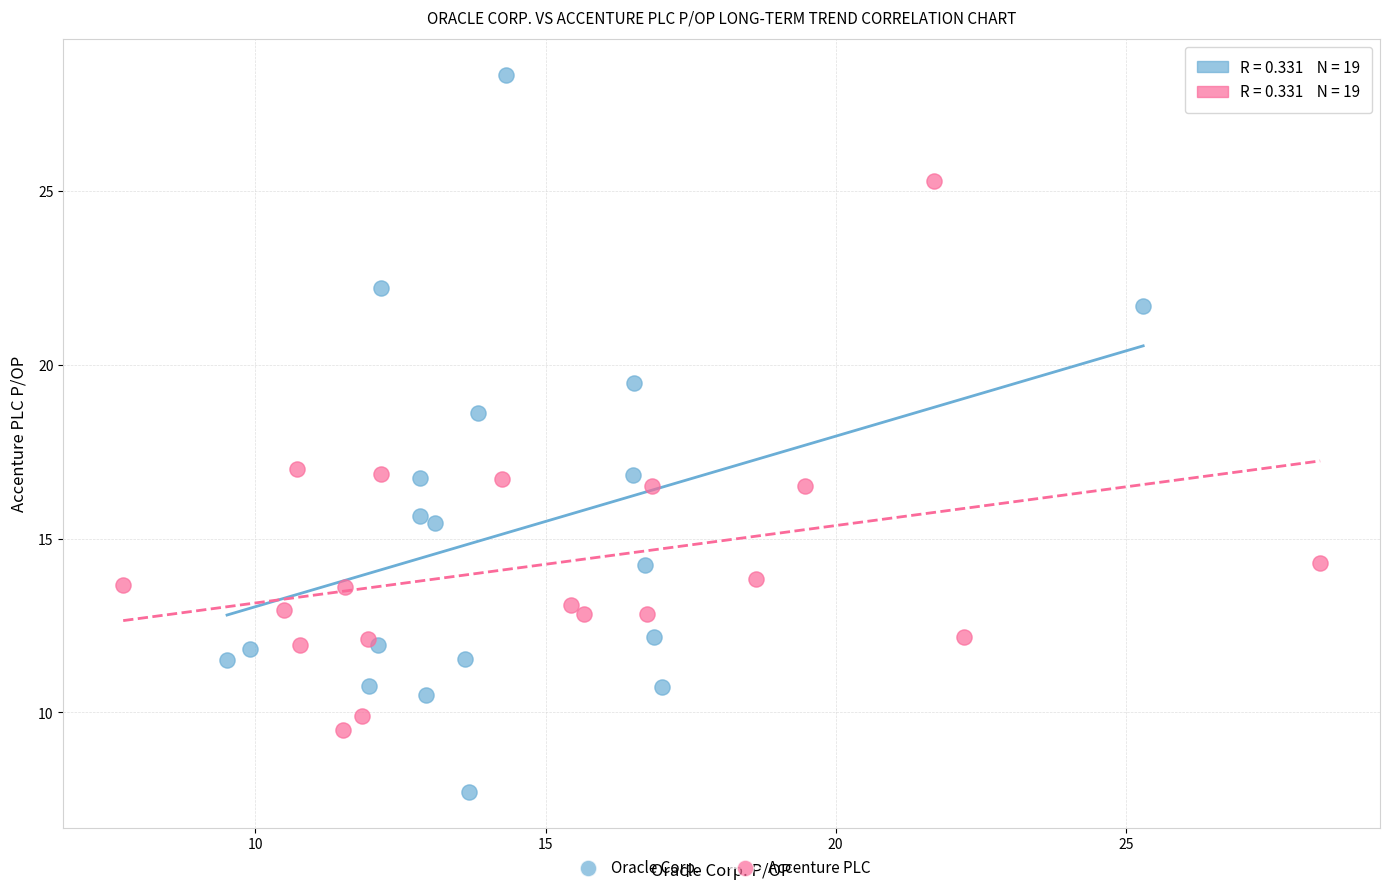

Which series contains the lowest Y value?

Oracle Corp.